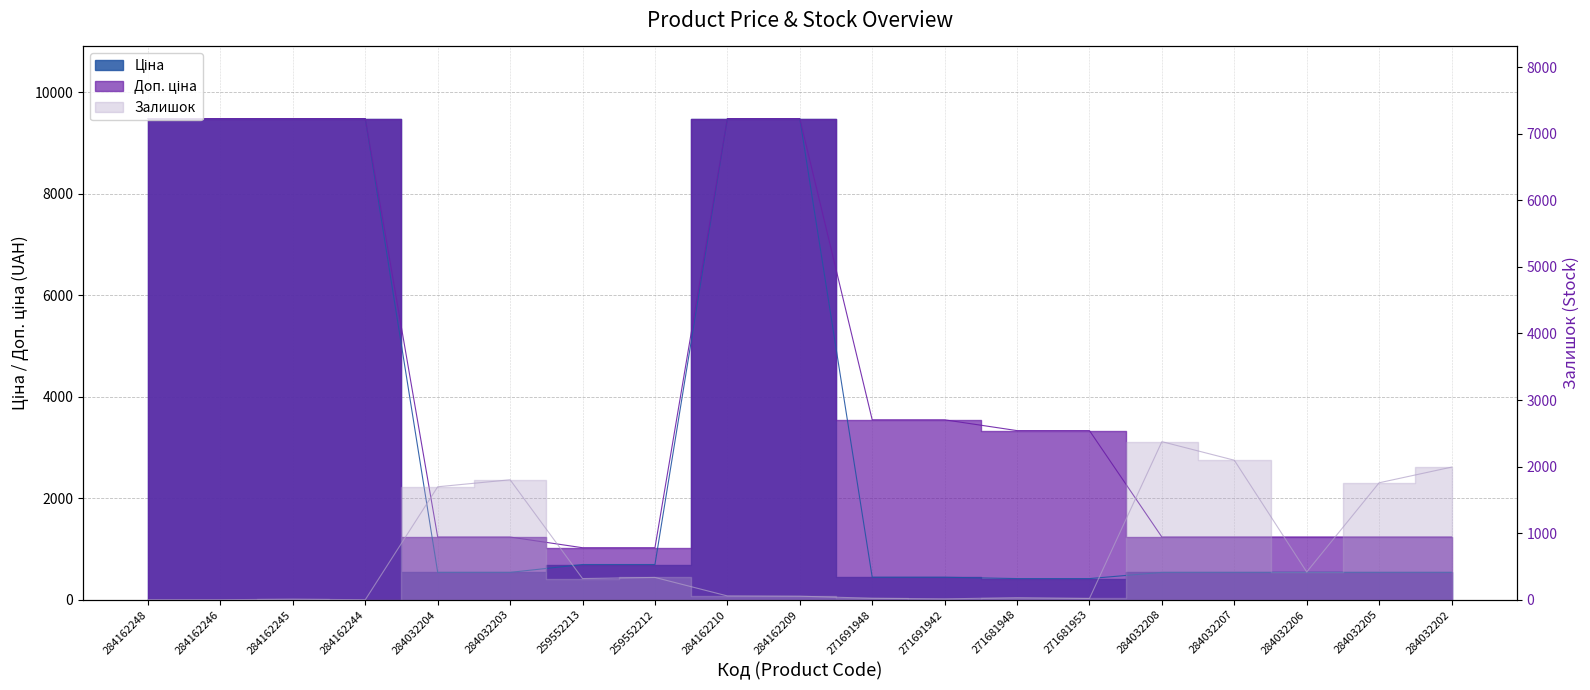

What is the difference between the Доп. ціна values at 271681948 and 271691948?

212.5